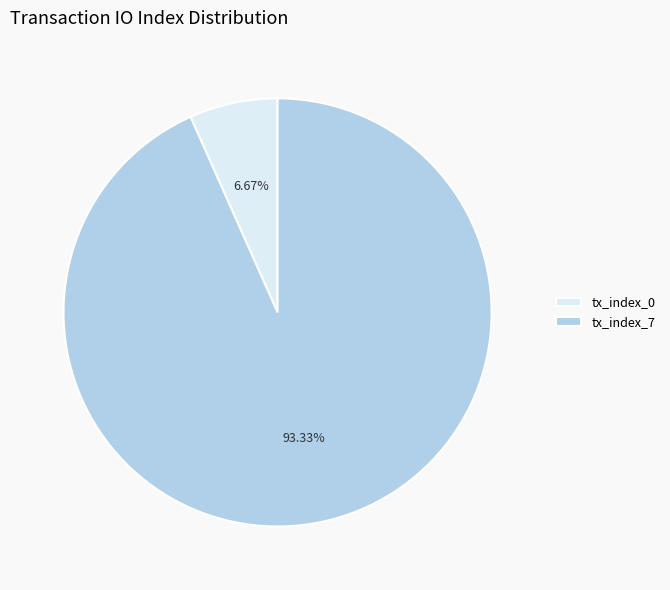

Is there any slice that represents more than half of the pie?

Yes